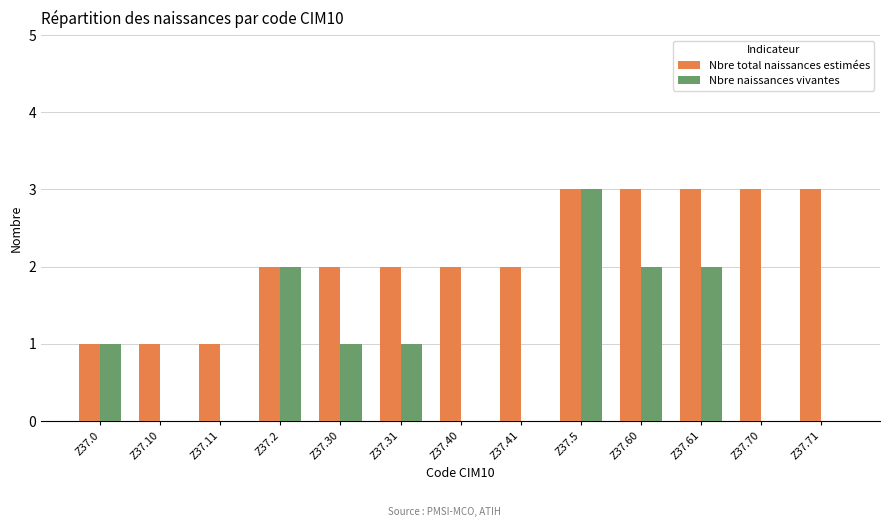

True or false: Nbre total naissances estimées has a value of 1 at Z37.30.

False